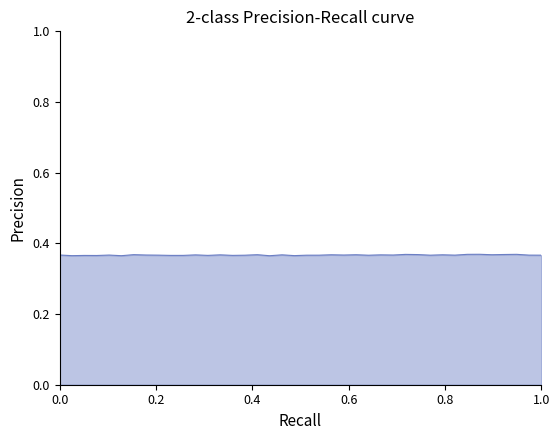

How many series are shown in this chart?

1